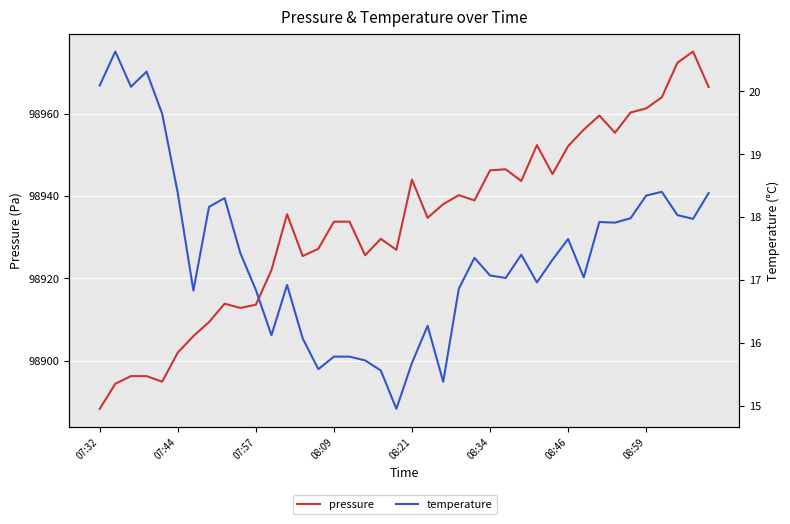

The value of temperature at 33 is 30.3. True or false?

False